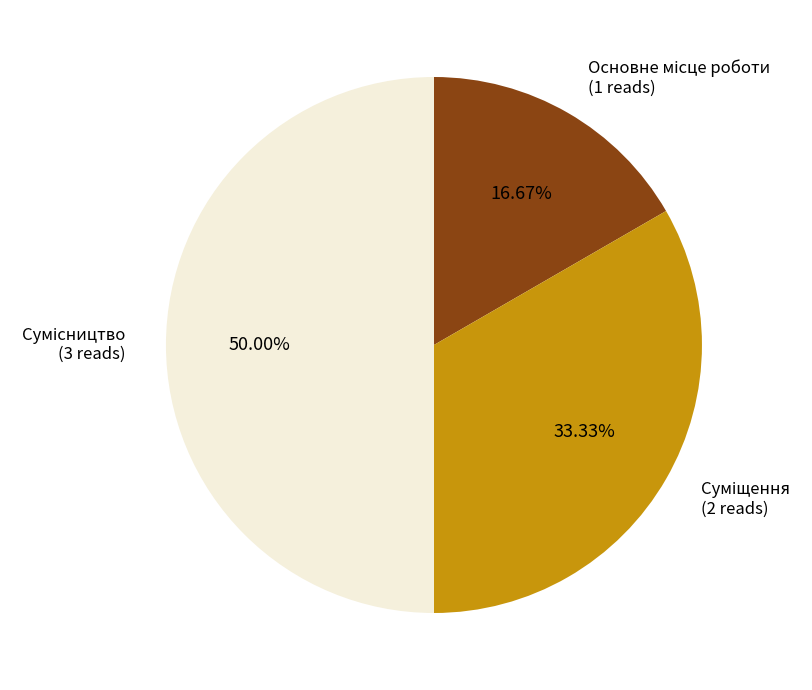

How many slices are in this pie chart?

3